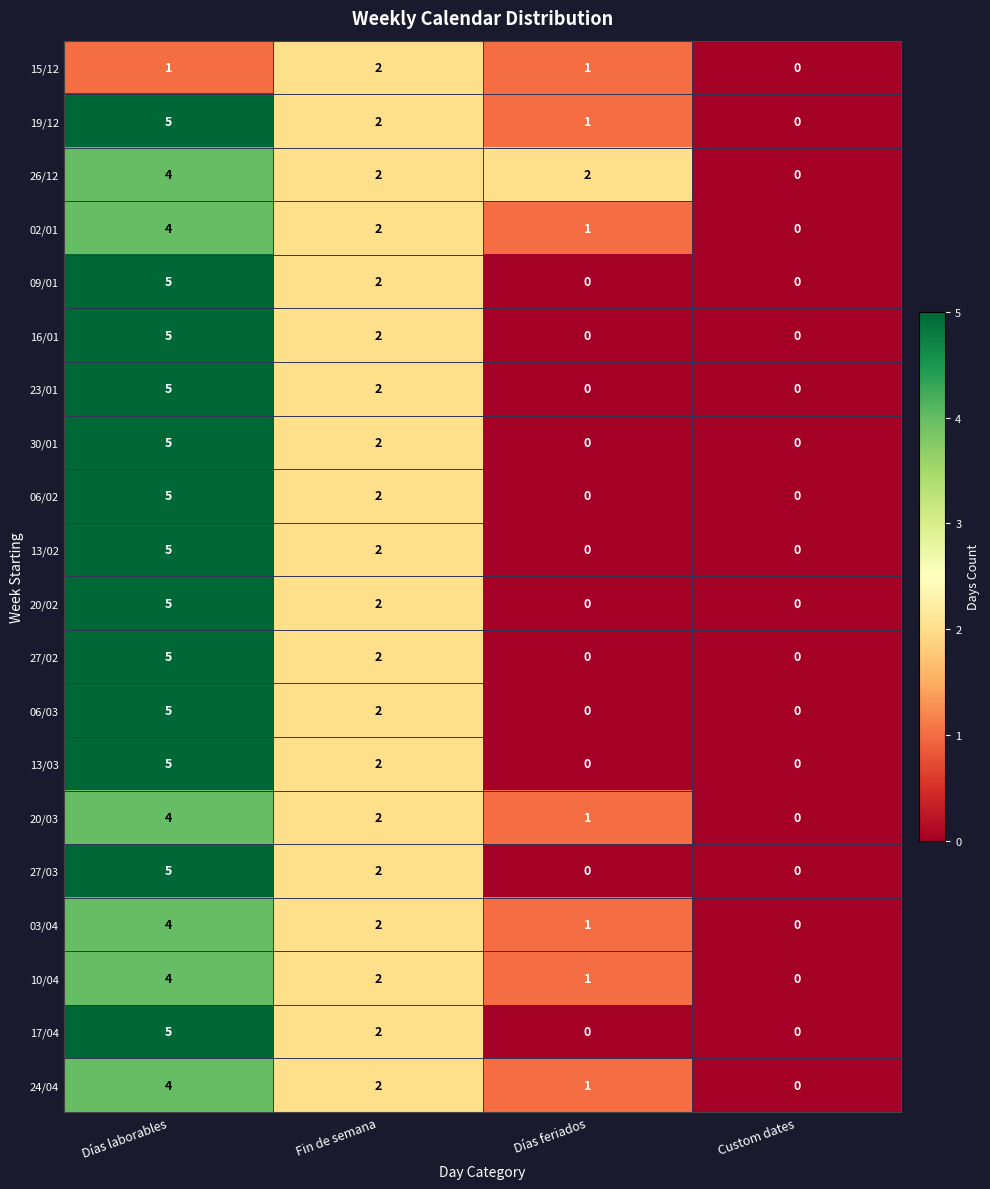

How many distinct data groups are displayed?

20